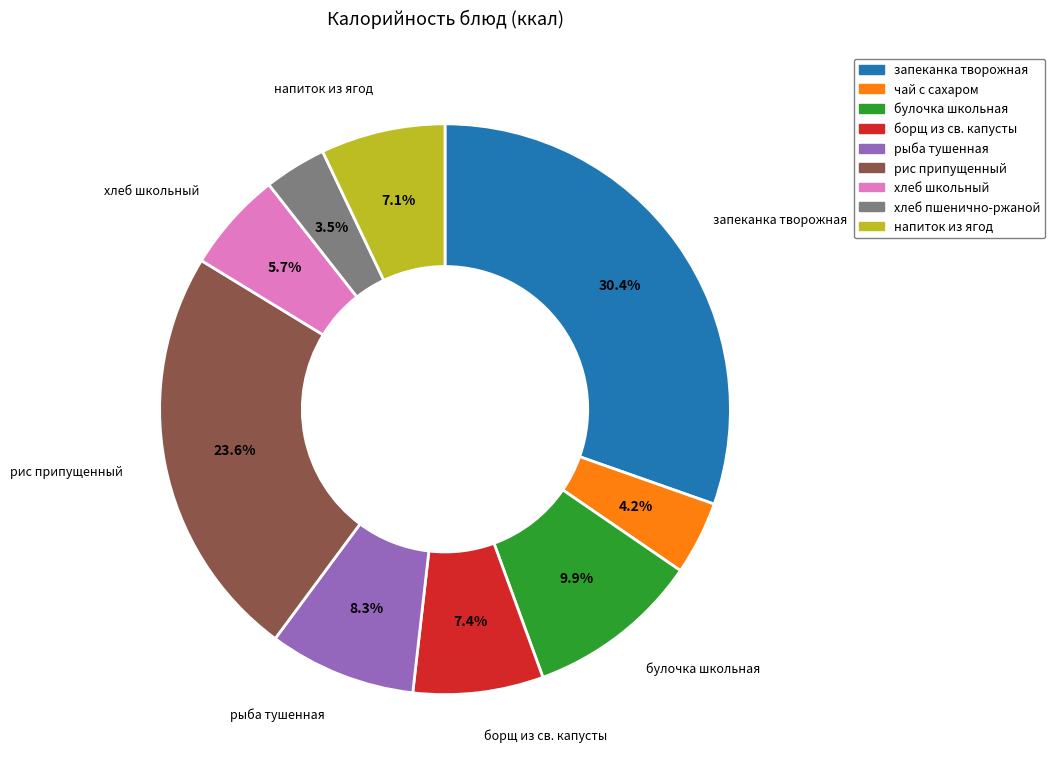

Is there any slice that represents more than half of the pie?

No